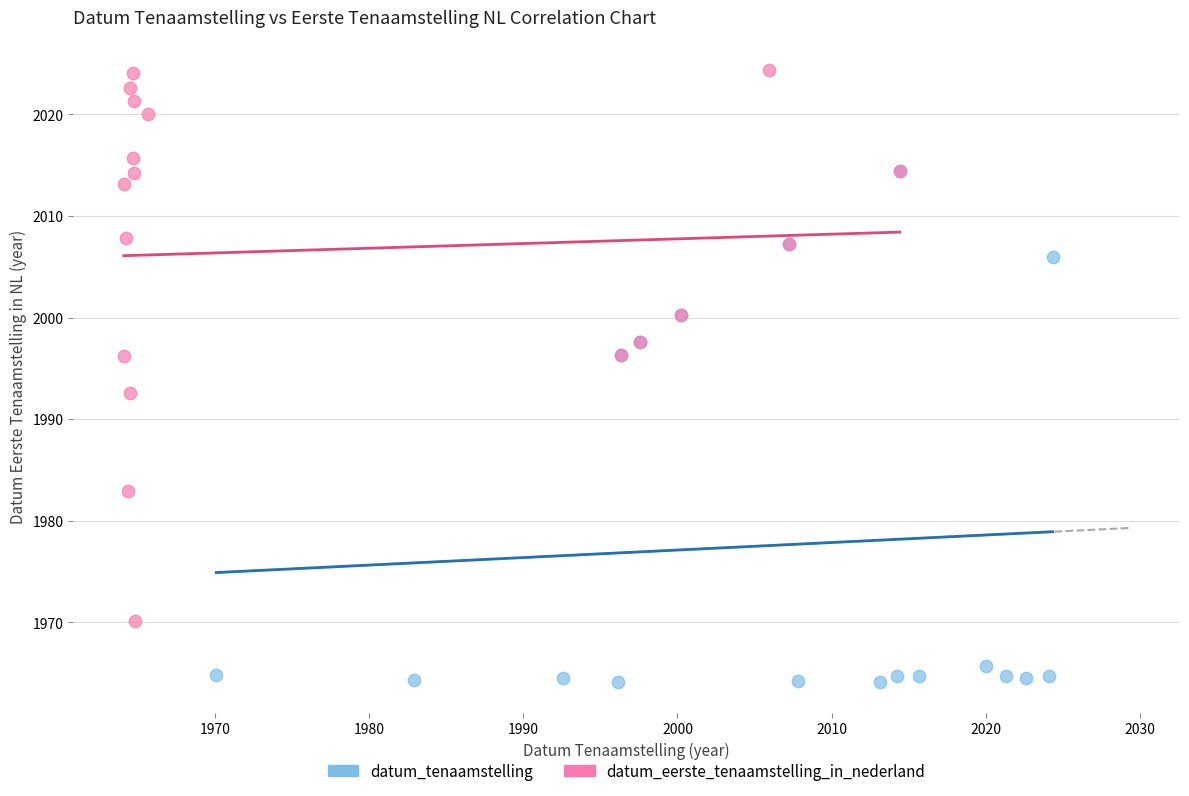

Which series has the widest spread of Y values?

datum_eerste_tenaamstelling_in_nederland